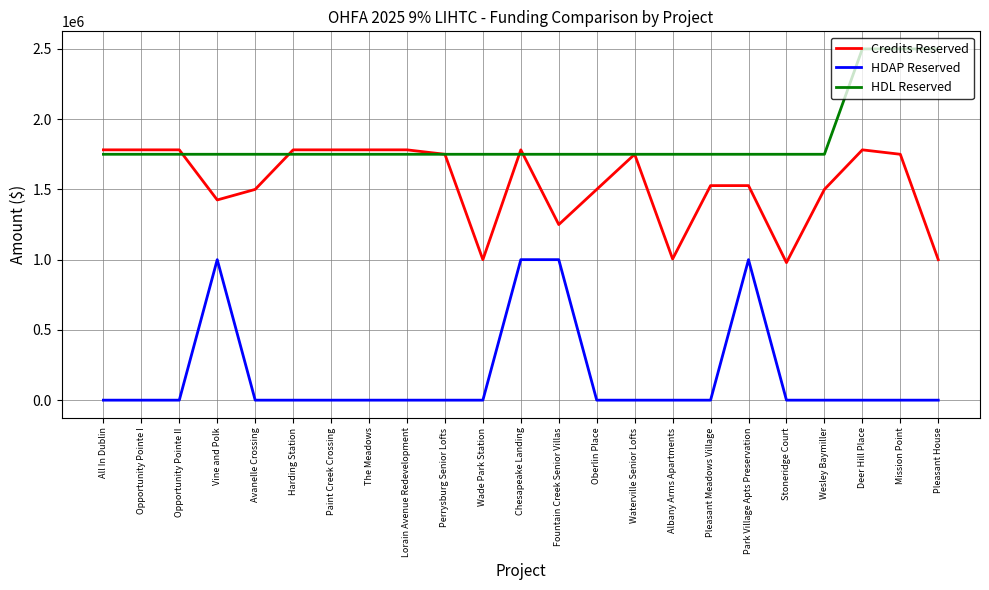

How many distinct data groups are displayed?

3